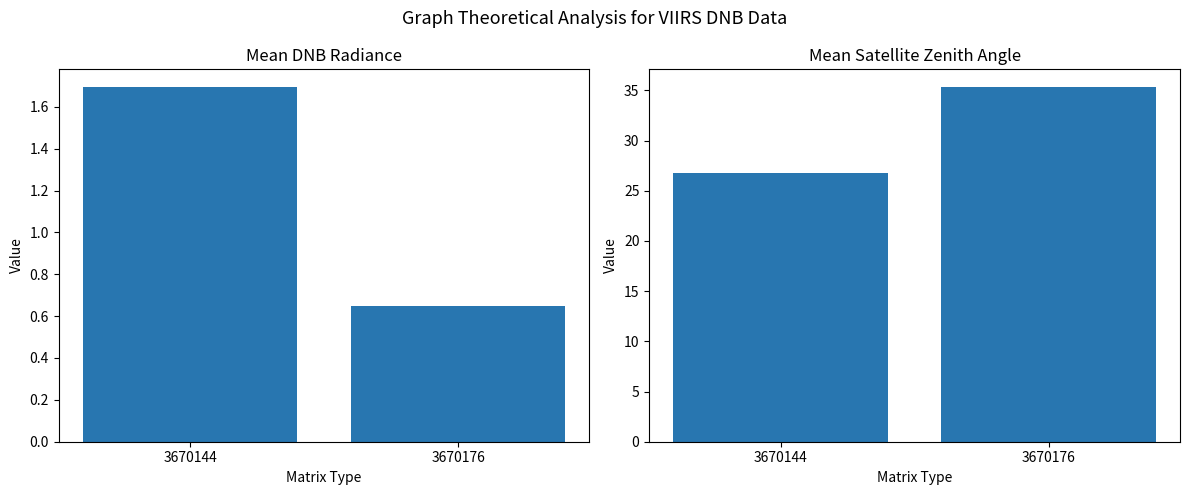

What is the value of the mean_dnbrad bar at the 2nd from the left?

0.6